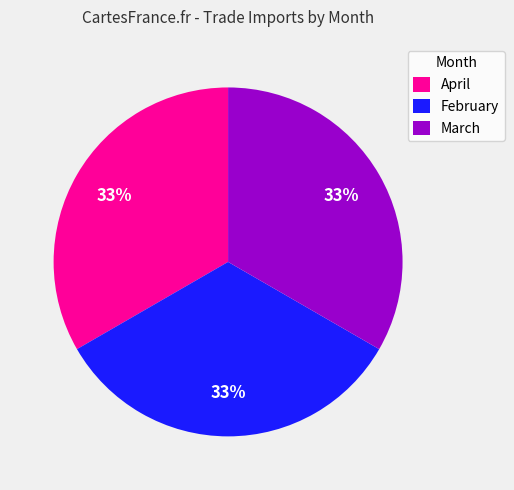

To the nearest percent, what percentage of the pie is March?

33%